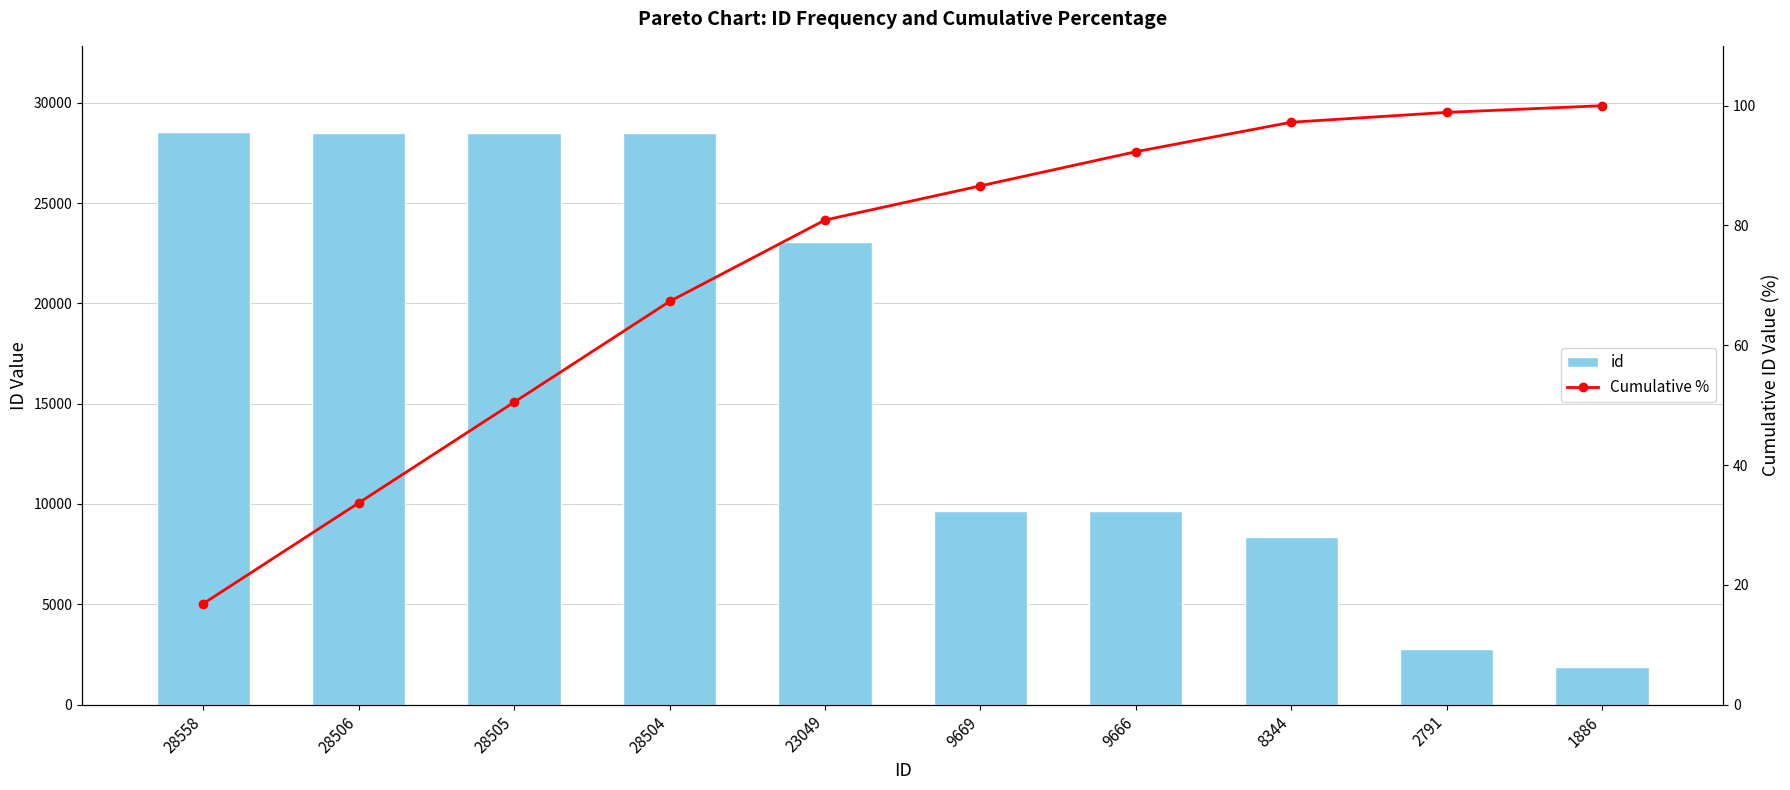

What is the value of the id bar at the 8th from the left?

8344.0